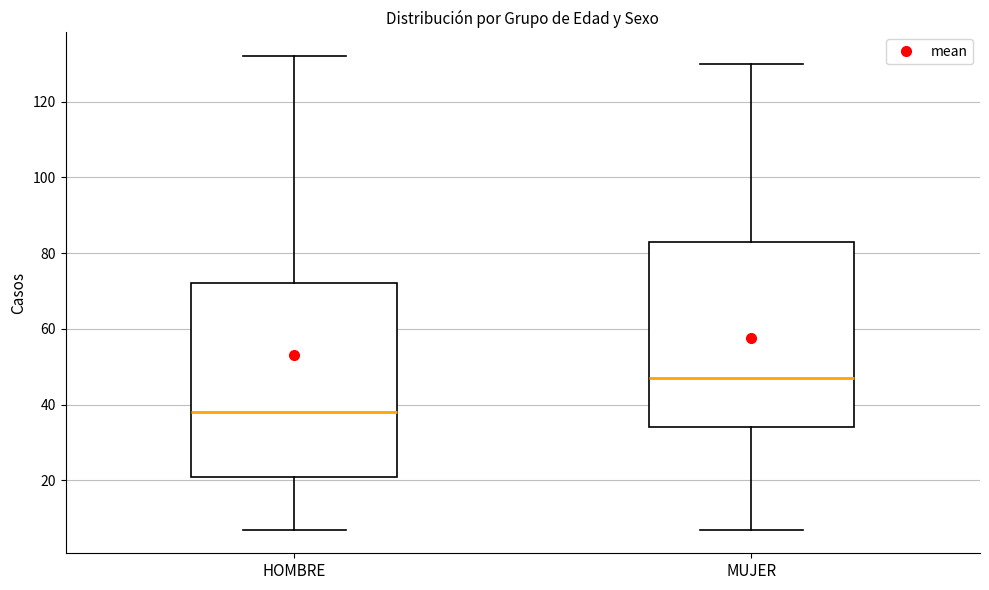

Reading left to right, transcribe this box plot: for each box, give where its median line is, the range the box spans, and where its two whiskers end, as read against the y-axis. The values are not printed on the chart, so give them approximately, as read against the axis.

HOMBRE: median 38, box 22 to 72, whiskers 8 to 132
MUJER: median 48, box 34 to 84, whiskers 8 to 130